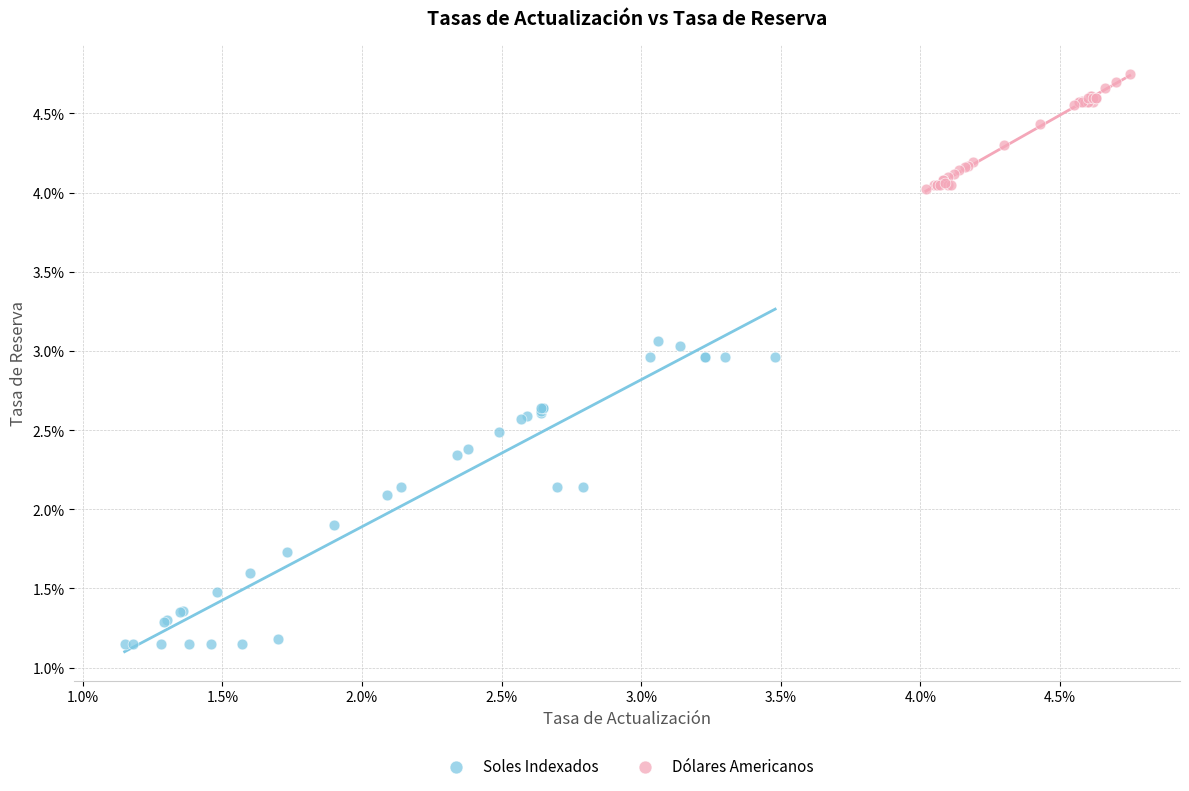

What are all the series names shown in the legend?

Soles Indexados, Dólares Americanos